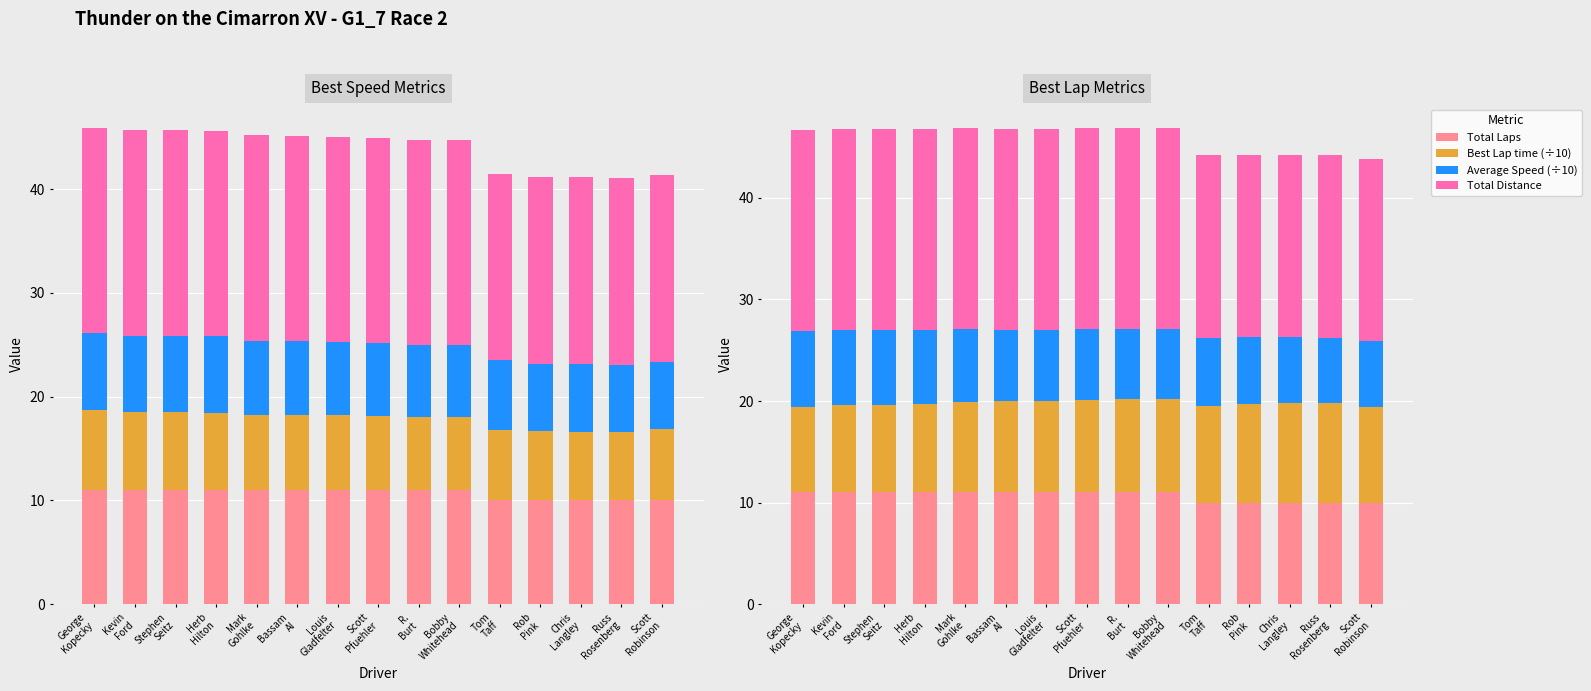

Where does the Average Speed (÷10) series first go above 7?

George
Kopecky